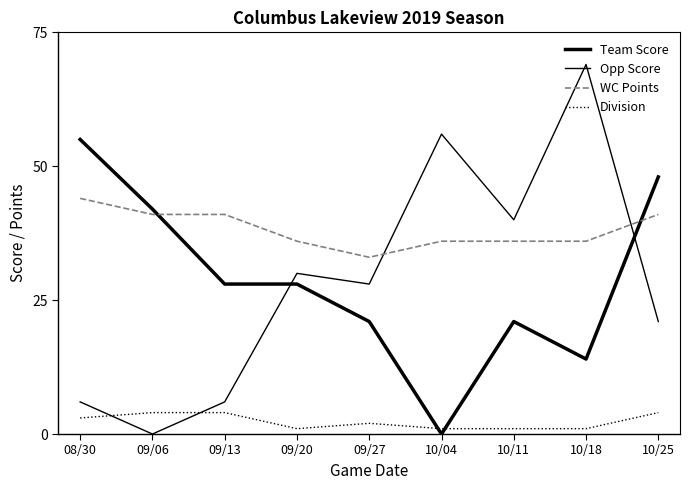

Does the chart display data point markers on the line(s)?

No